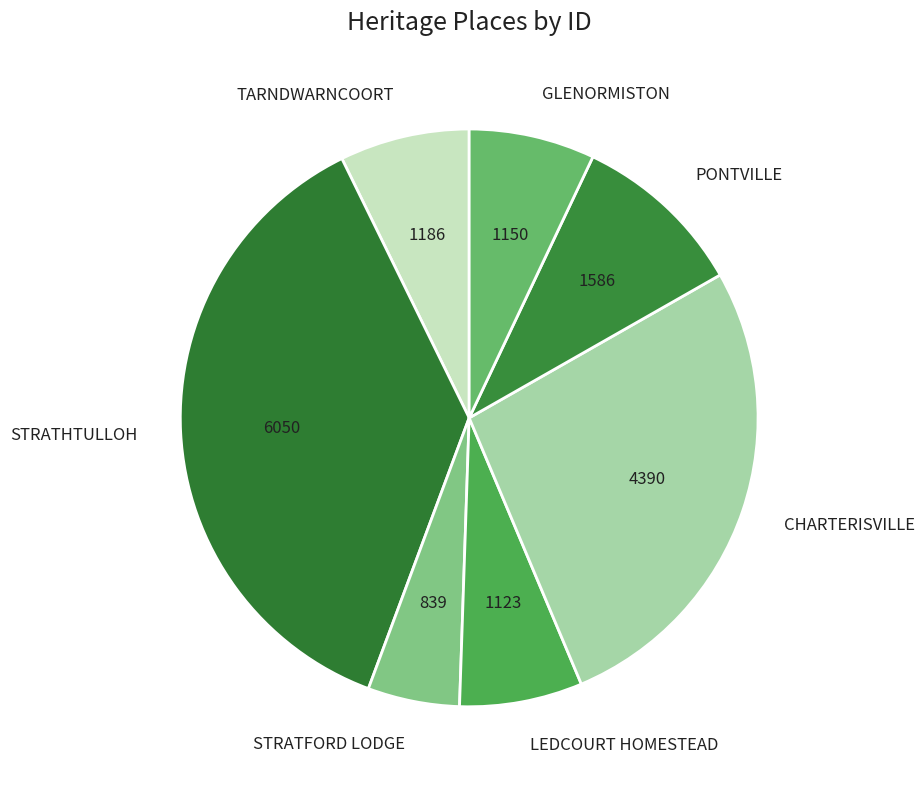

Does STRATHTULLOH represent more than half of the total?

No